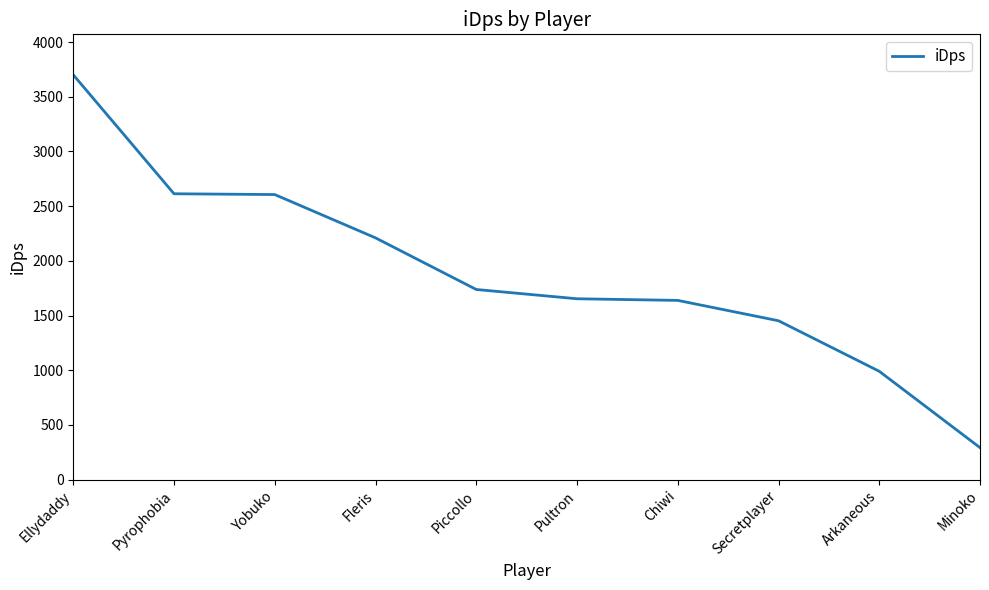

What is the difference between the values at Pyrophobia and Chiwi?

974.8